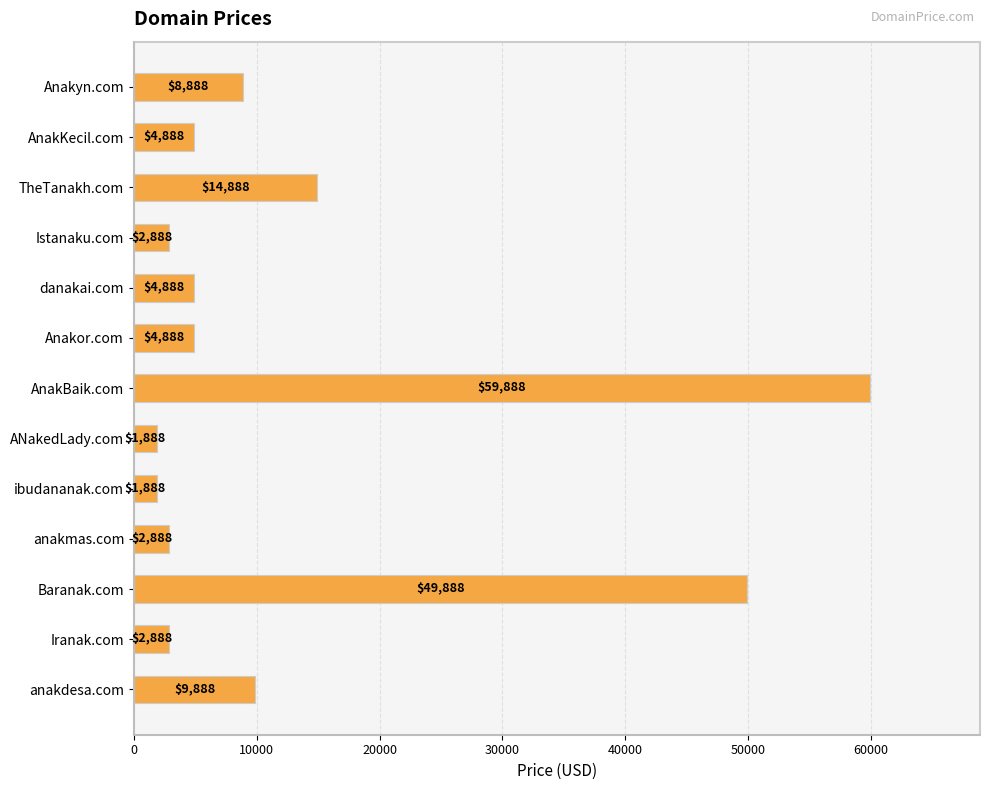

Reading top to bottom, extract all data points from this chart.

8888	4888	14888	2888	4888	4888	59888	1888	1888	2888	49888	2888	9888